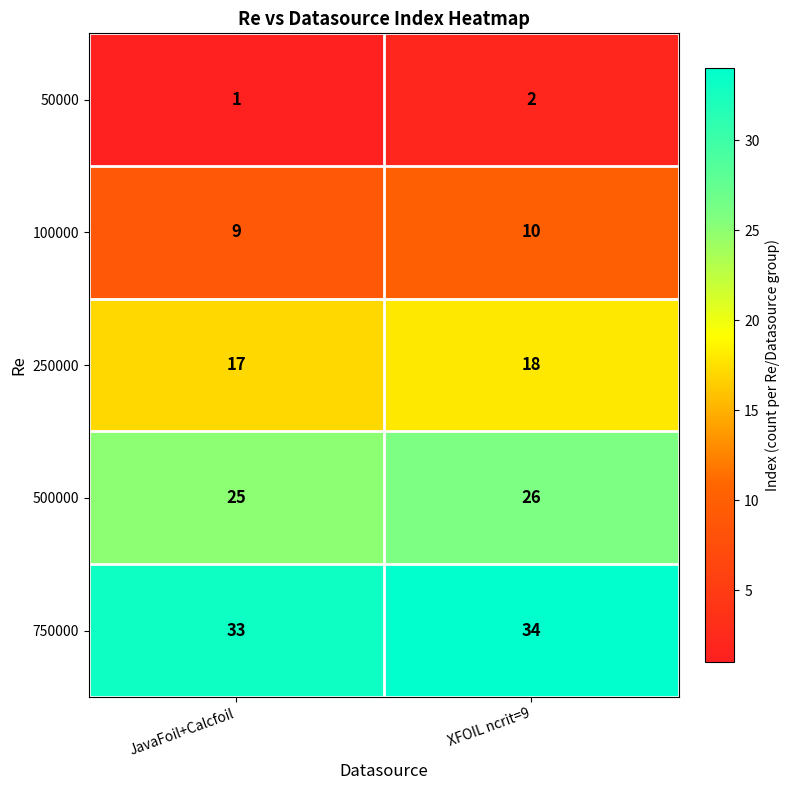

Which series has the largest total across all categories?

750000